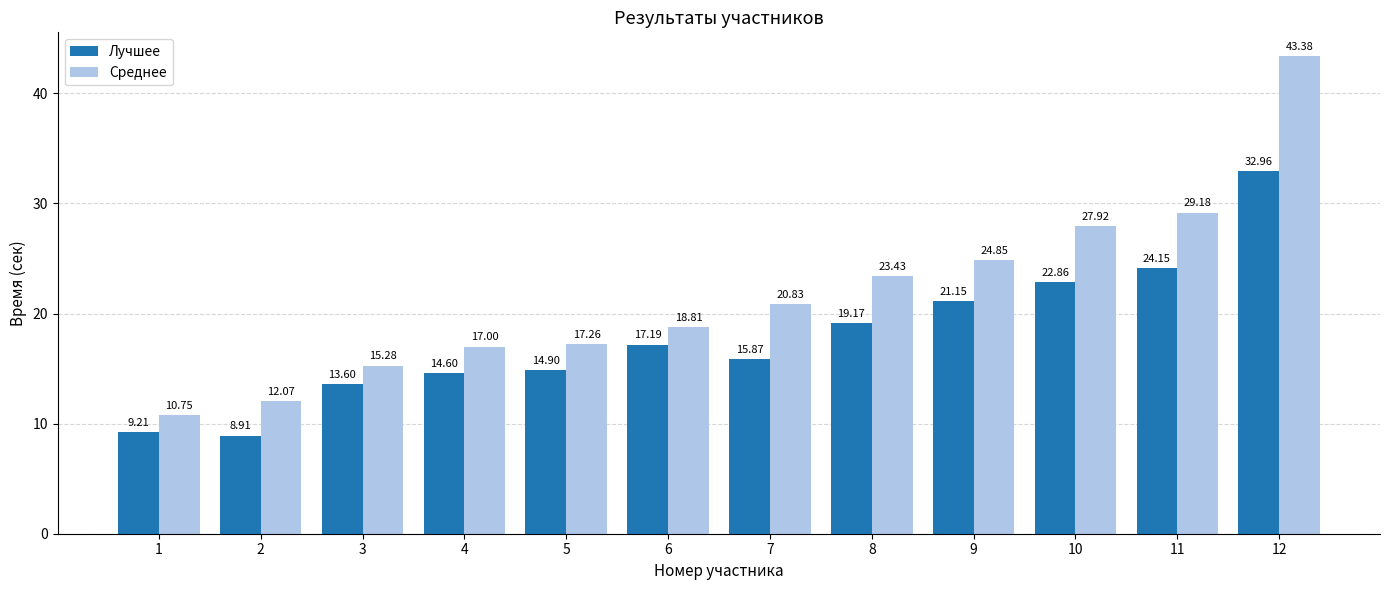

What are all the series names shown in the legend?

Лучшее, Среднее